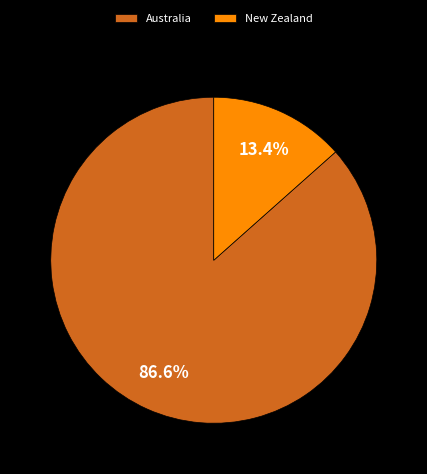

The New Zealand slice represents 4% of the pie. True or false?

False